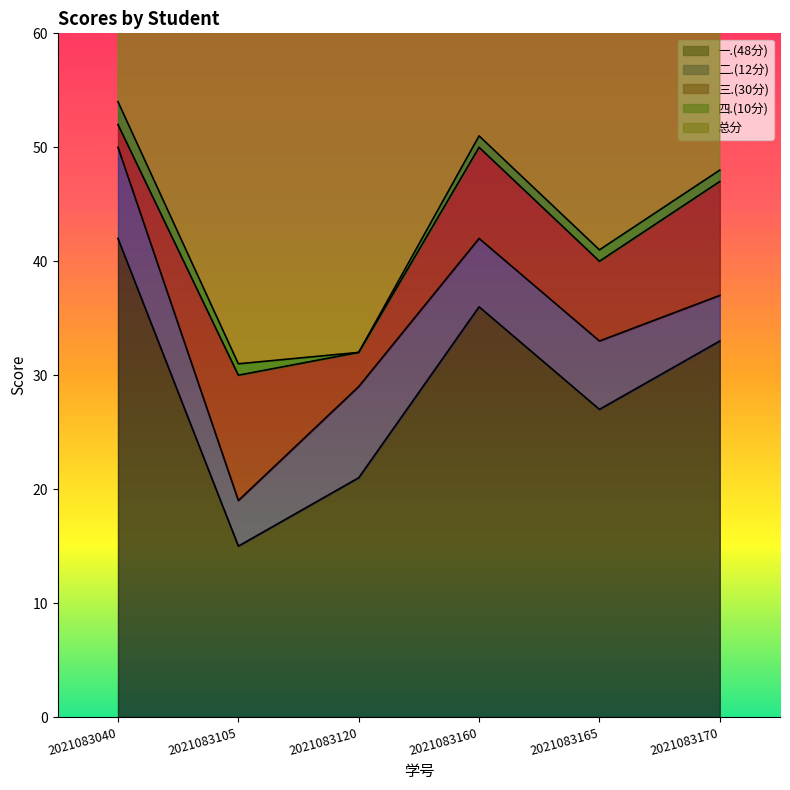

What are all the series names shown in the legend?

一.(48分), 二.(12分), 三.(30分), 四.(10分), 总分